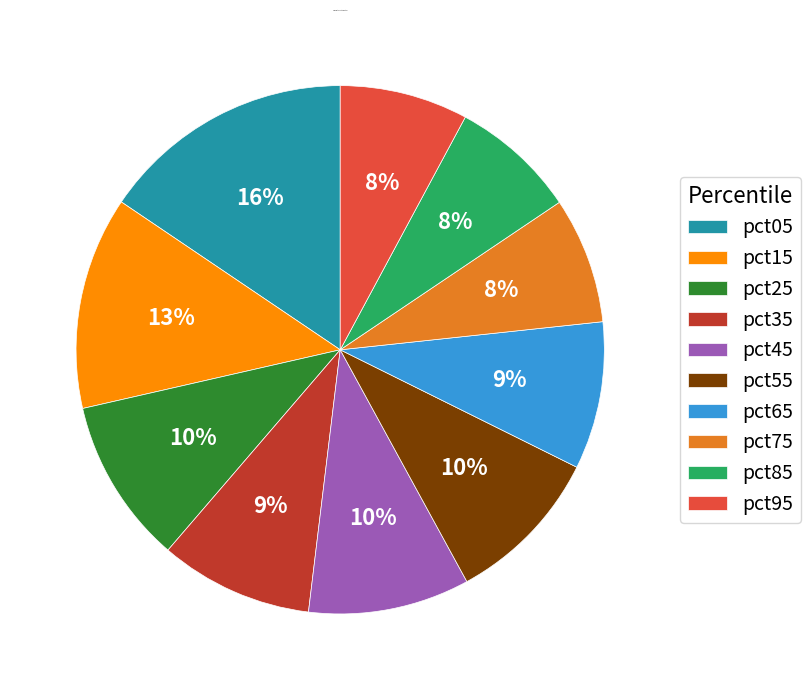

Does any single category account for the majority?

No